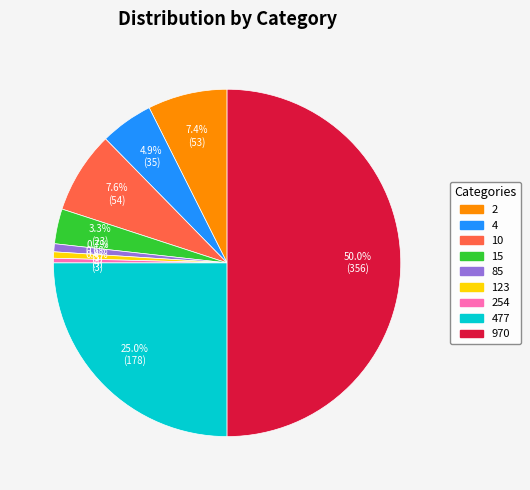

How many segments does this pie chart have?

9